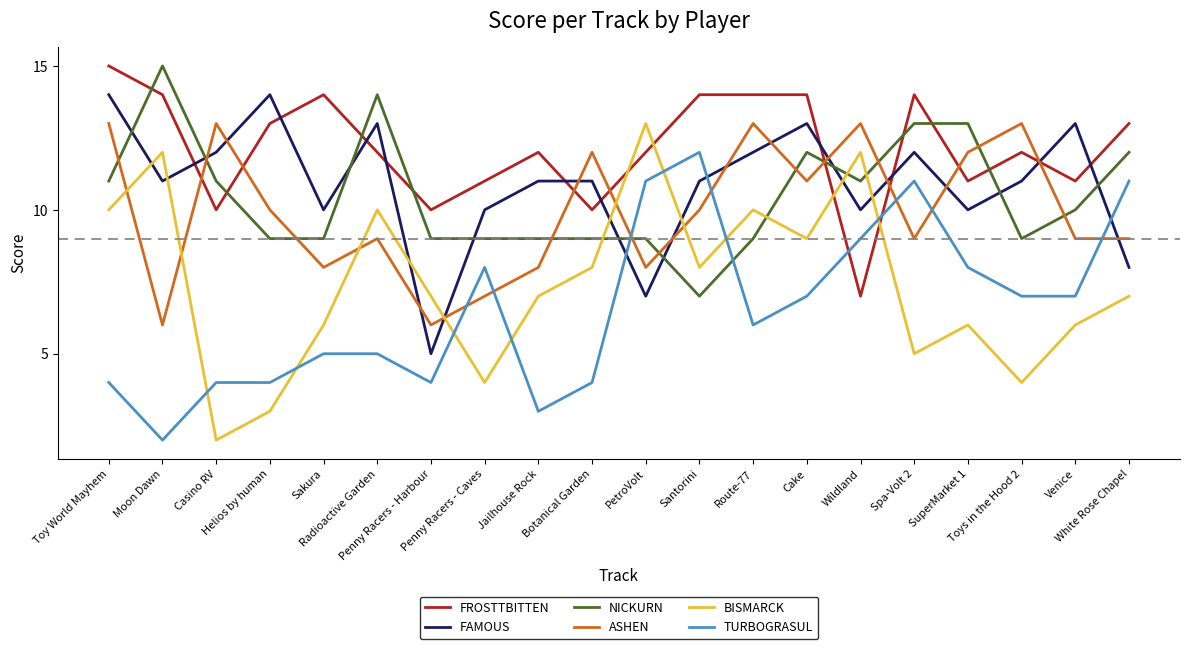

What is the sum of the BISMARCK values at Route-77 and Casino RV?

12